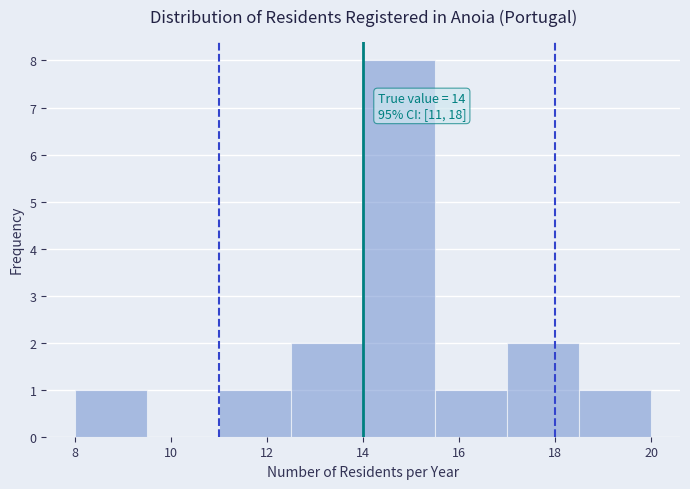

Which range on the x-axis has the tallest bar?

14.0 to 15.5